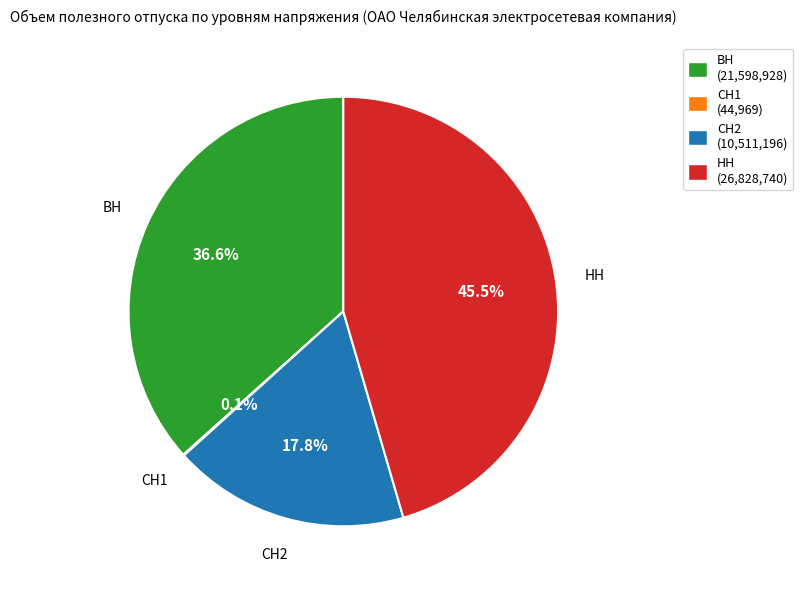

What is the ratio of the value at ВН (21,598,928) to the value at НН (26,828,740)?

0.8